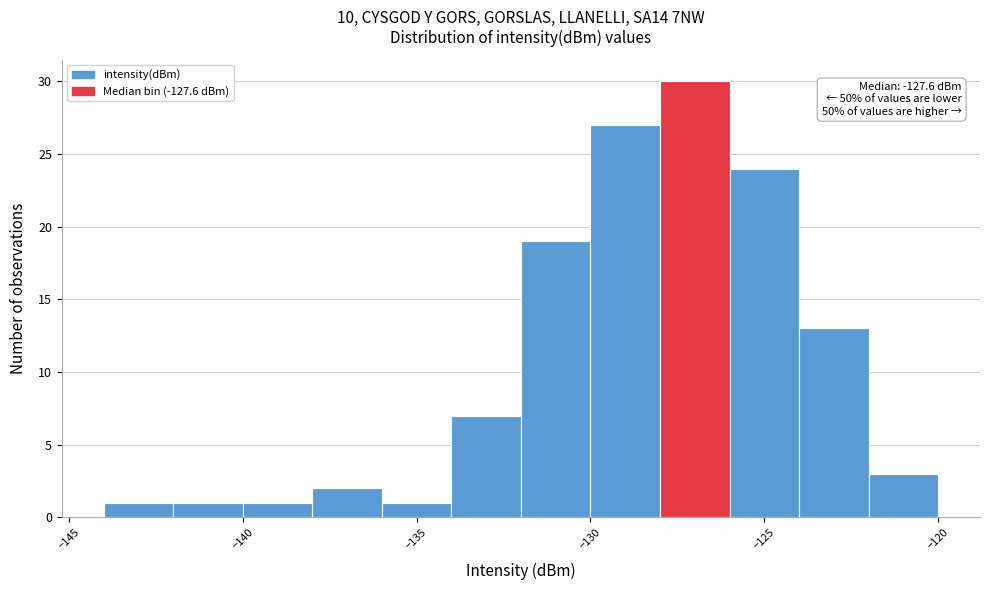

Which range on the x-axis has the tallest bar?

-128 to -126